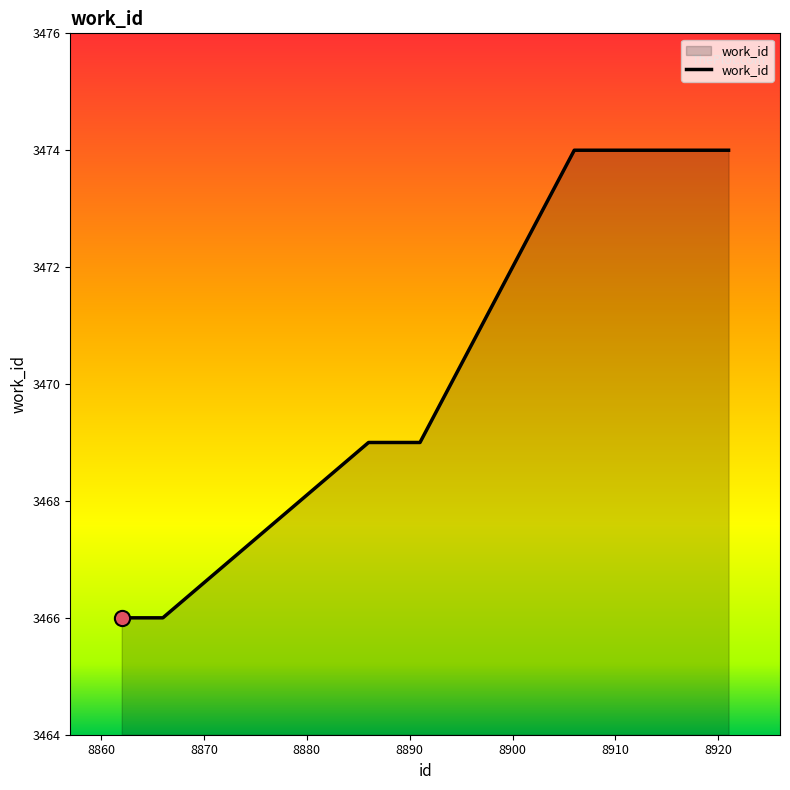

What is the smallest value displayed?

3466